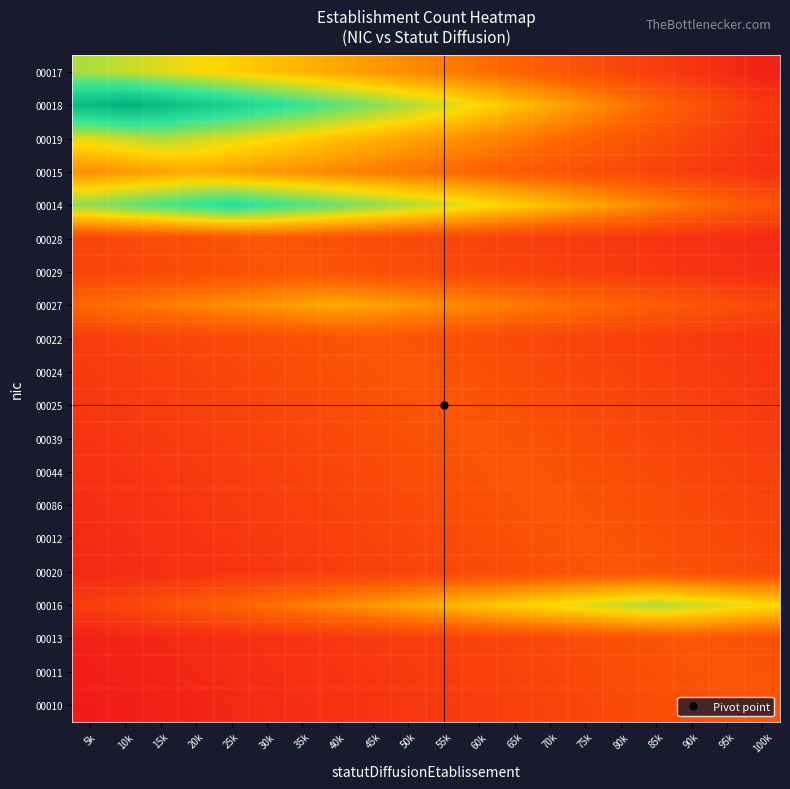

What is the total value across all series at 50k?

24.9